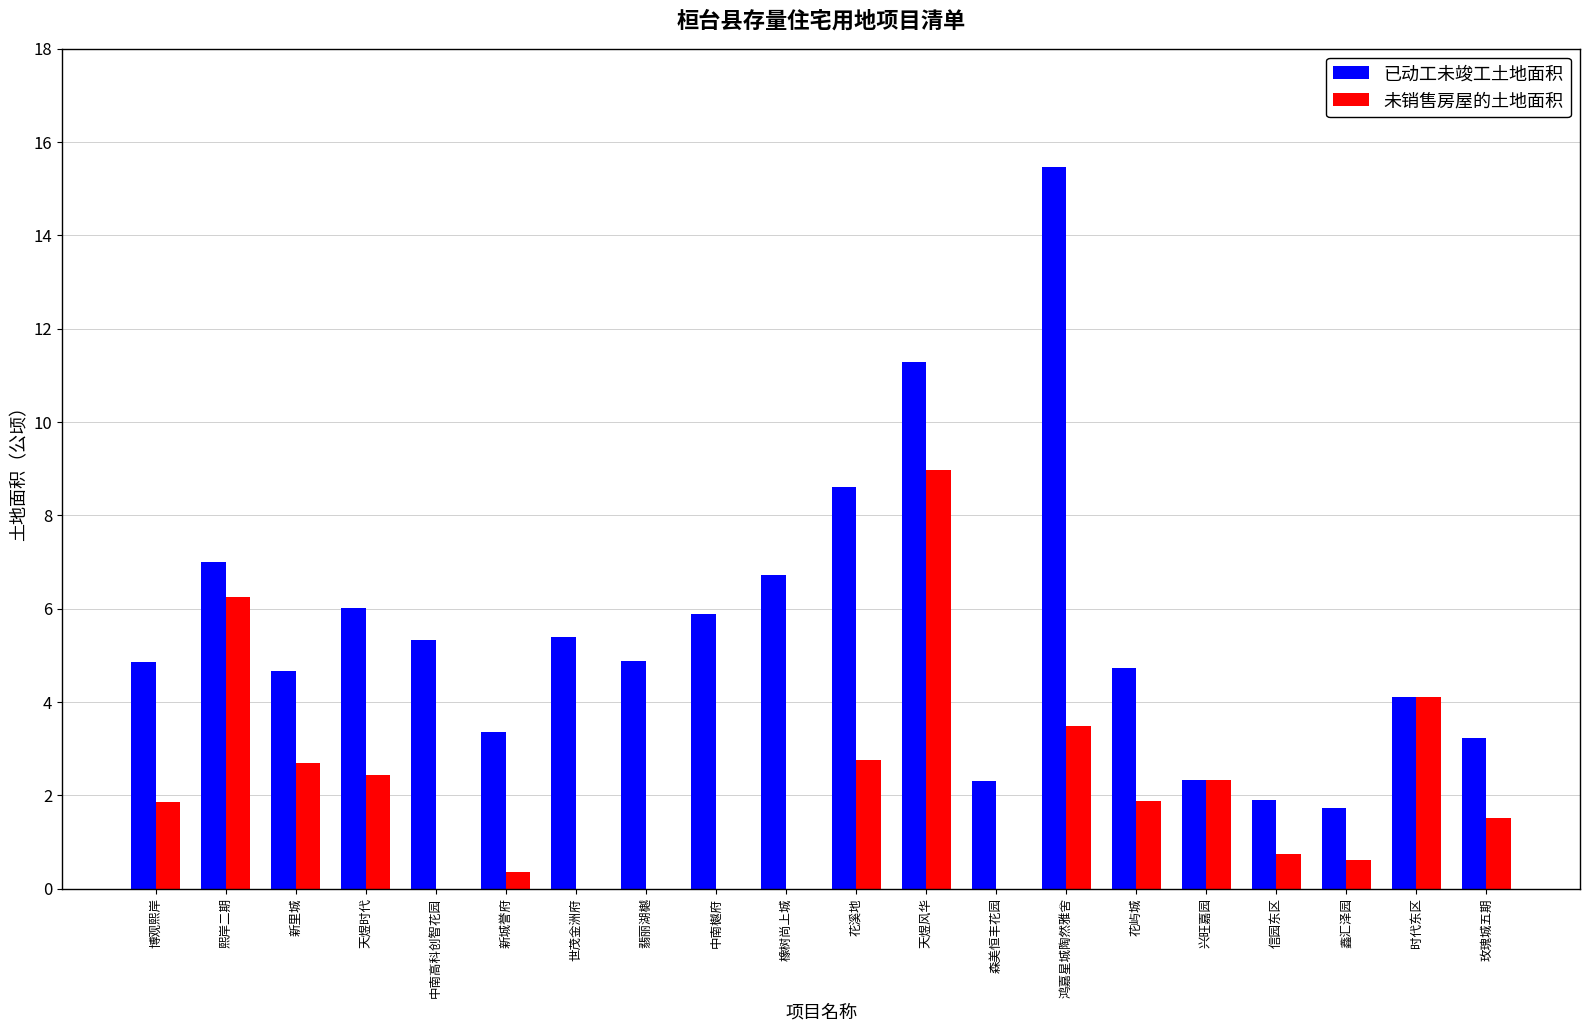

What is the total value across all series at 天煜风华?

20.2